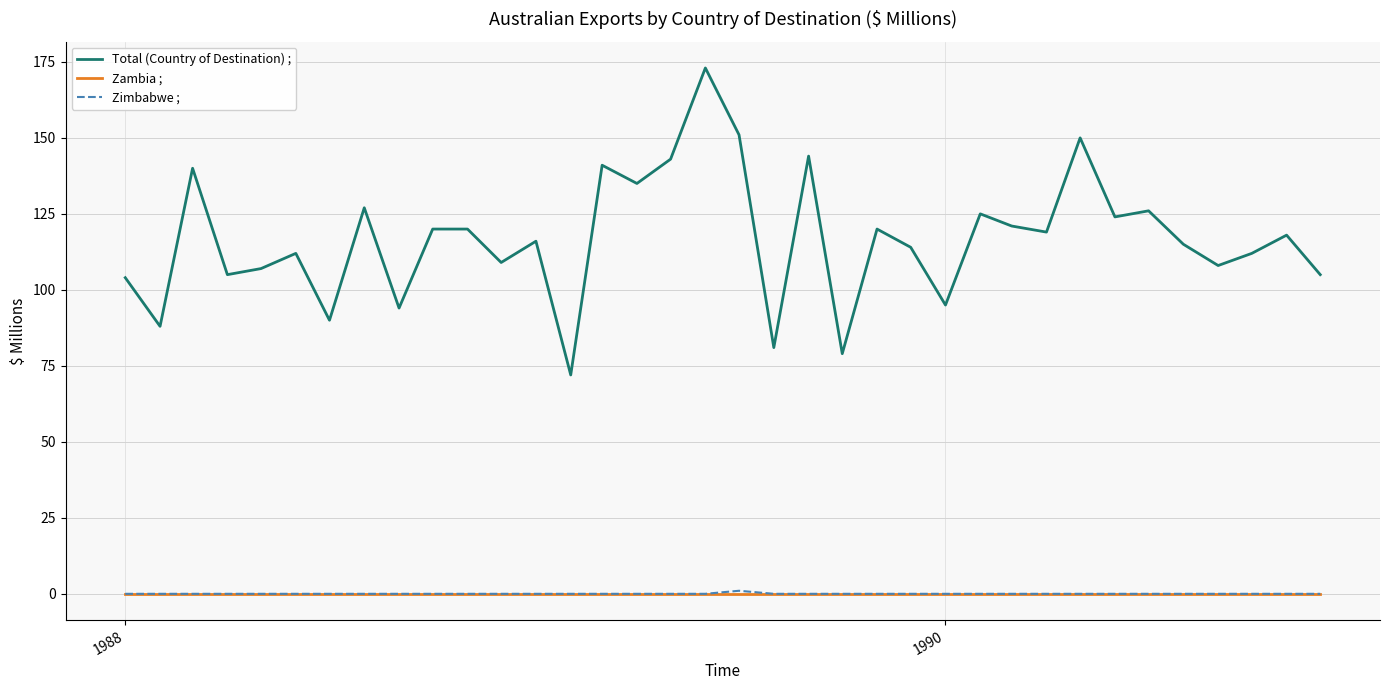

What is the lowest value of the Total (Country of Destination) ; series?

72